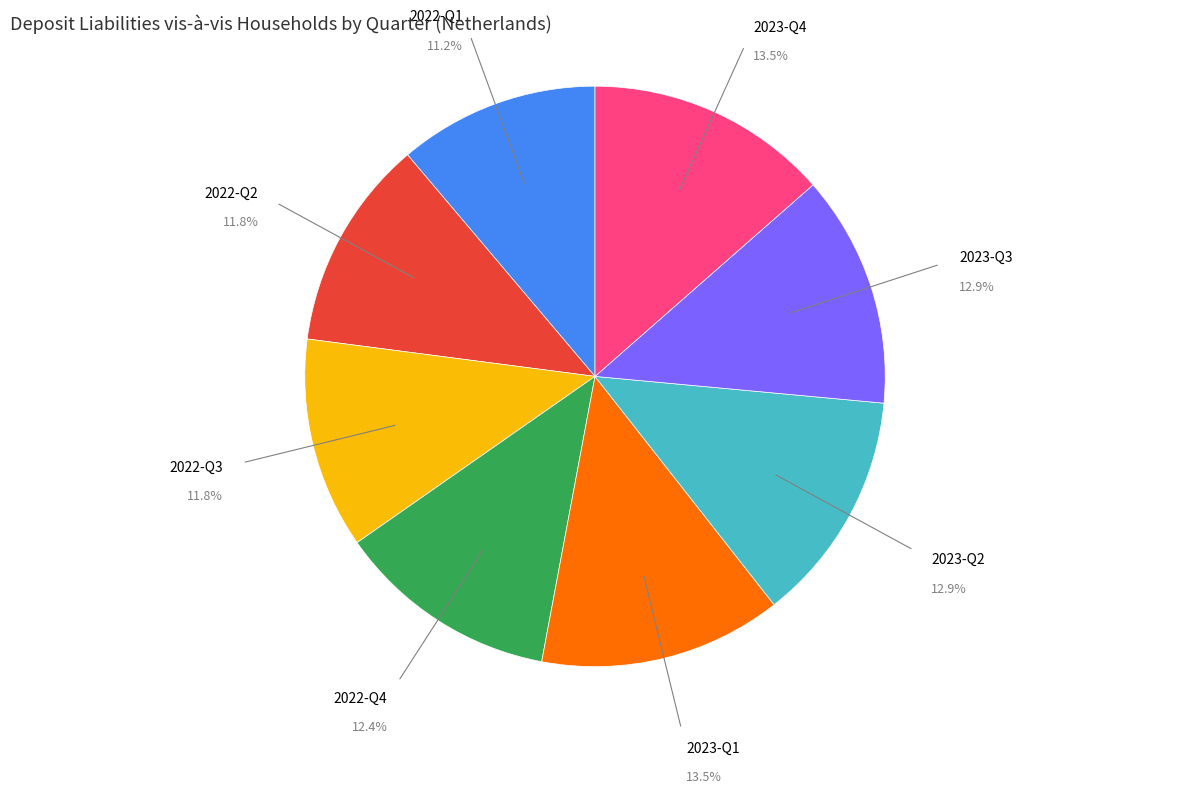

To the nearest percent, what is the combined percentage of 2022-Q2 and 2023-Q2?

25%